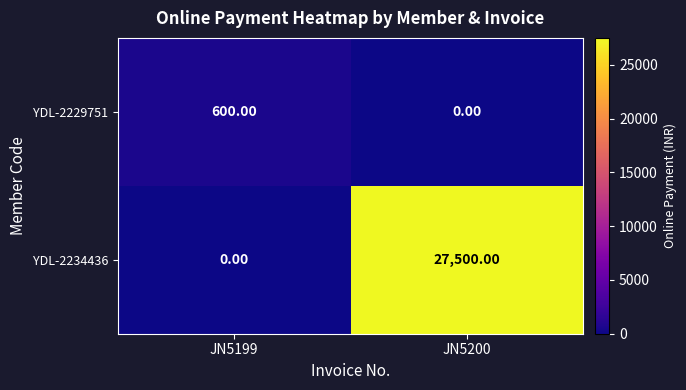

Which series has the largest range (max minus min)?

YDL-2234436